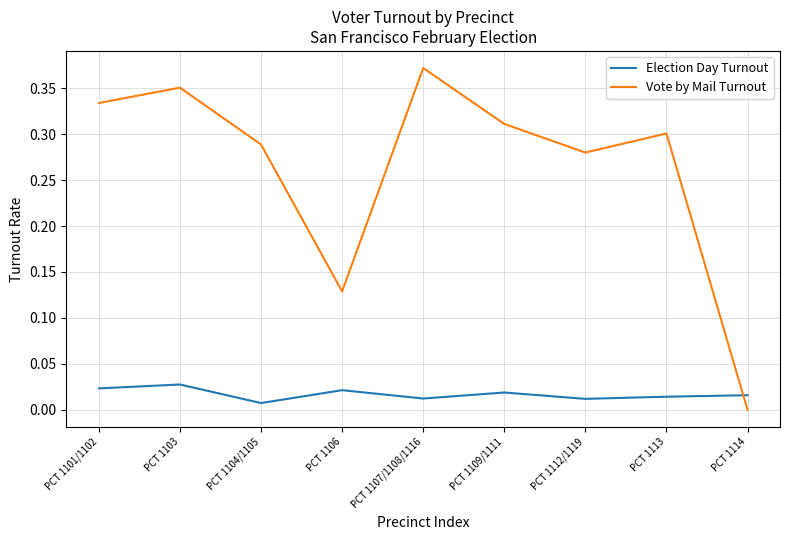

Is it true that Vote by Mail Turnout equals 0.3 at PCT 1112/1119?

True